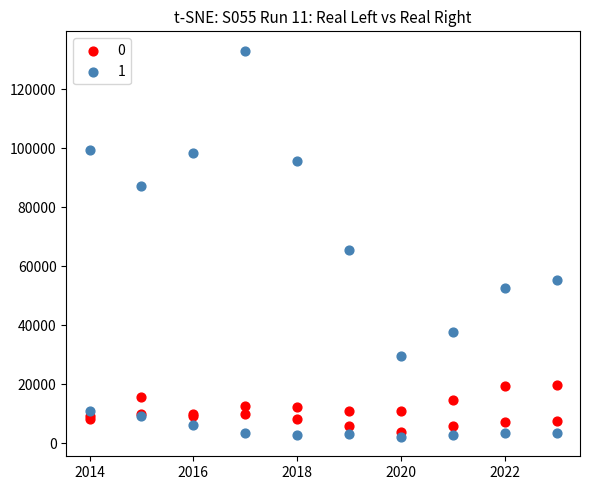

Across all series, what Y value is closest to 67575?

65335.9